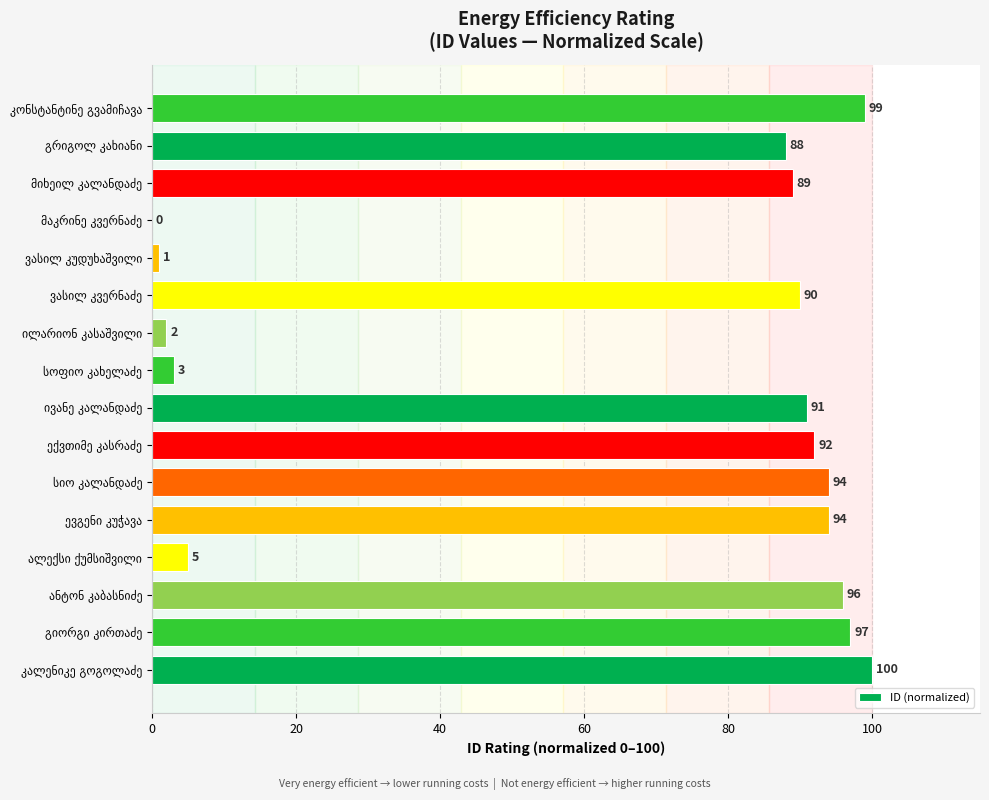

What is the average value?

65